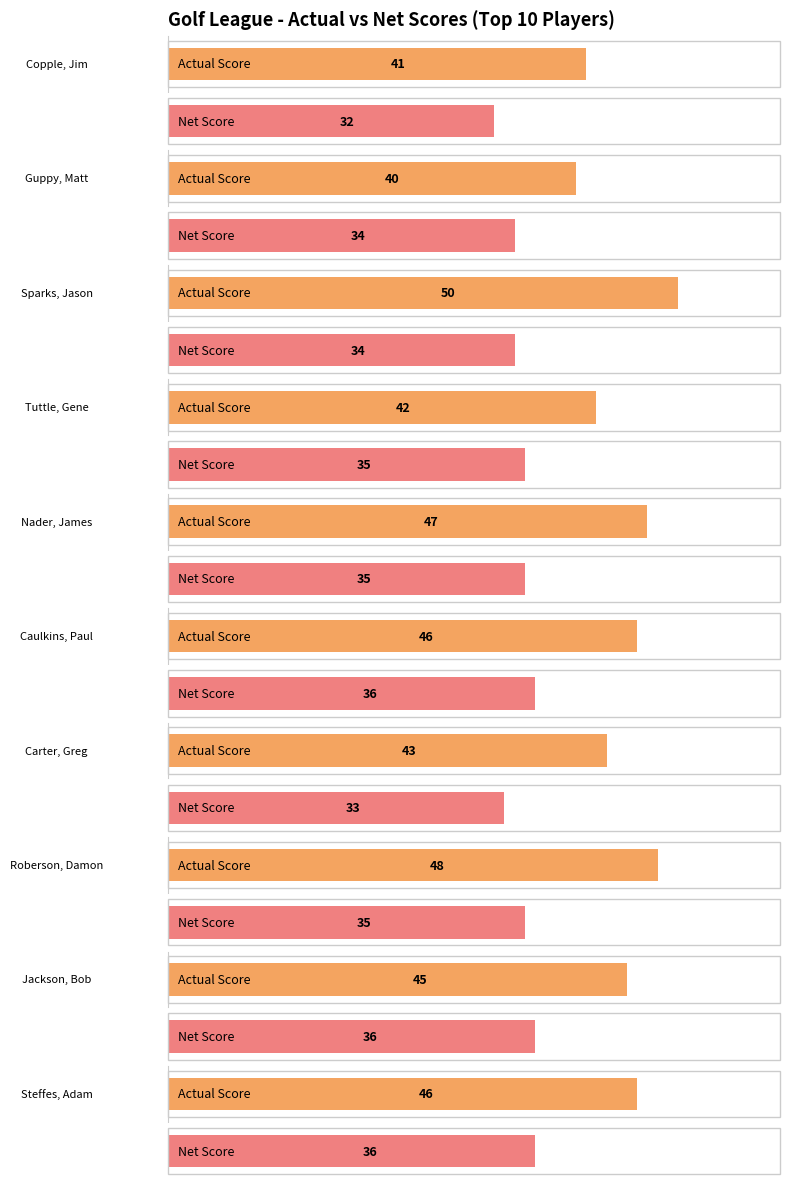

How many distinct data groups are displayed?

2